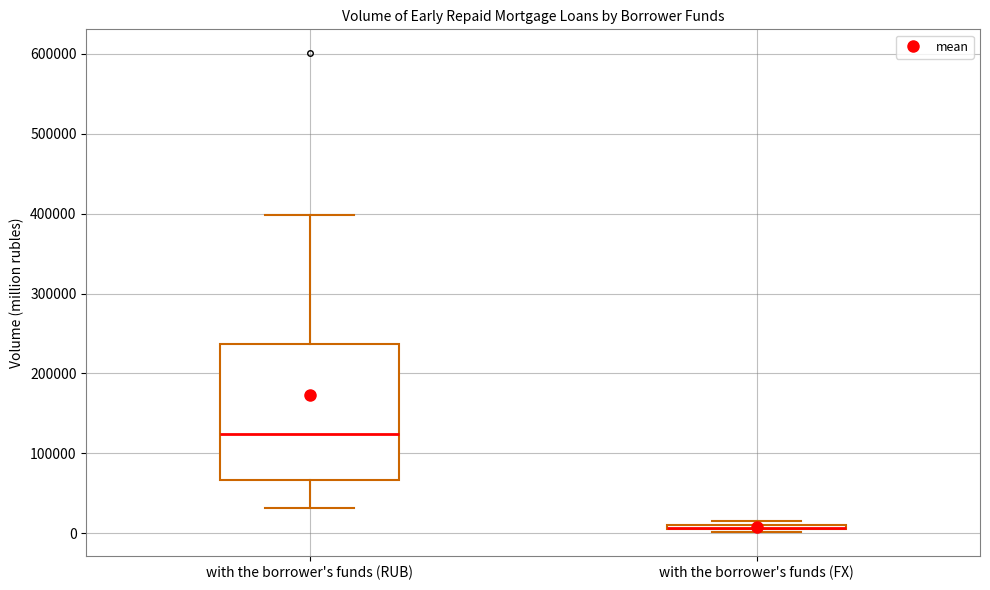

Which box is the tallest, from its lower edge to its upper edge?

with the borrower's funds (RUB)